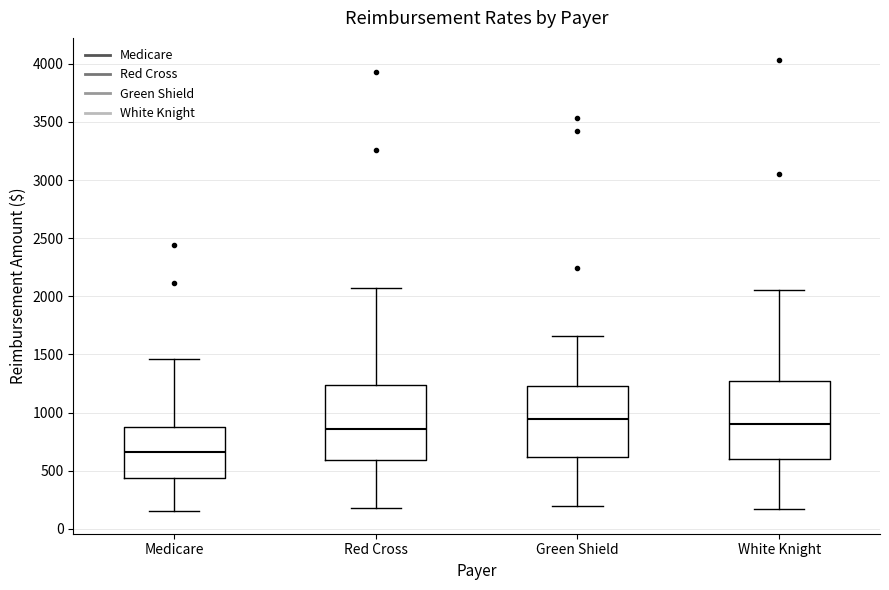

Reading left to right, read every box against the y-axis: the position of its median line, the range the box covers, and the ends of its whiskers. The values are not printed on the chart, so give them approximately, as read against the axis.

Medicare: median 650, box 450 to 900, whiskers 150 to 1450
Red Cross: median 850, box 600 to 1250, whiskers 200 to 2050
Green Shield: median 950, box 600 to 1200, whiskers 200 to 1650
White Knight: median 900, box 600 to 1250, whiskers 150 to 2050